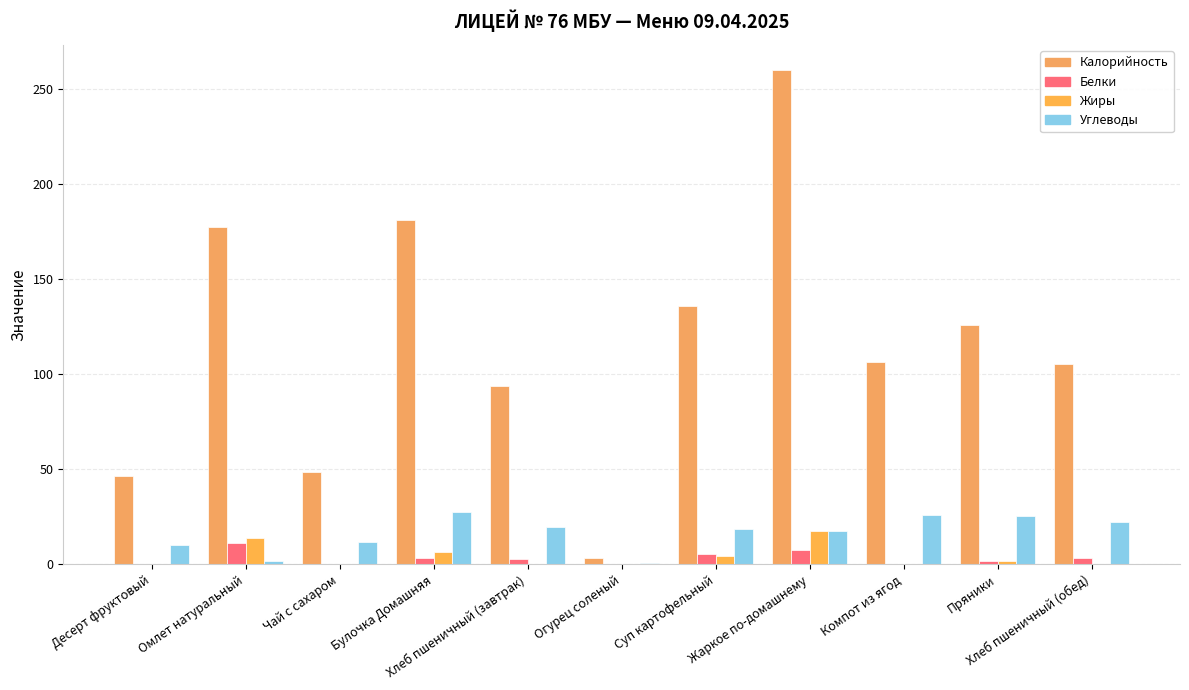

Is the value of Жиры at Суп картофельный greater than the value of Калорийность at Огурец соленый?

Yes